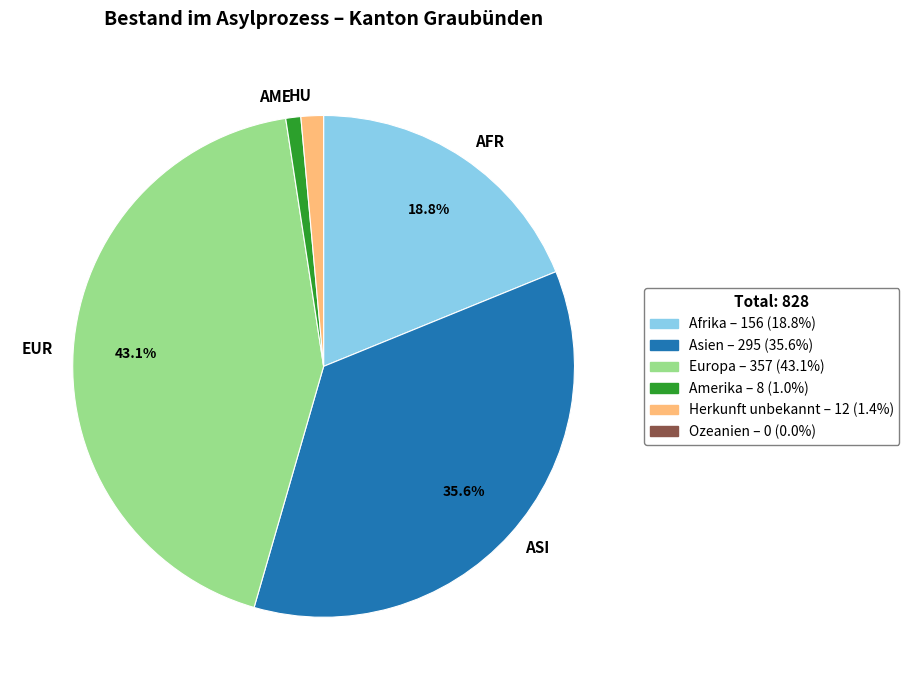

Count the number of slices in the pie.

5